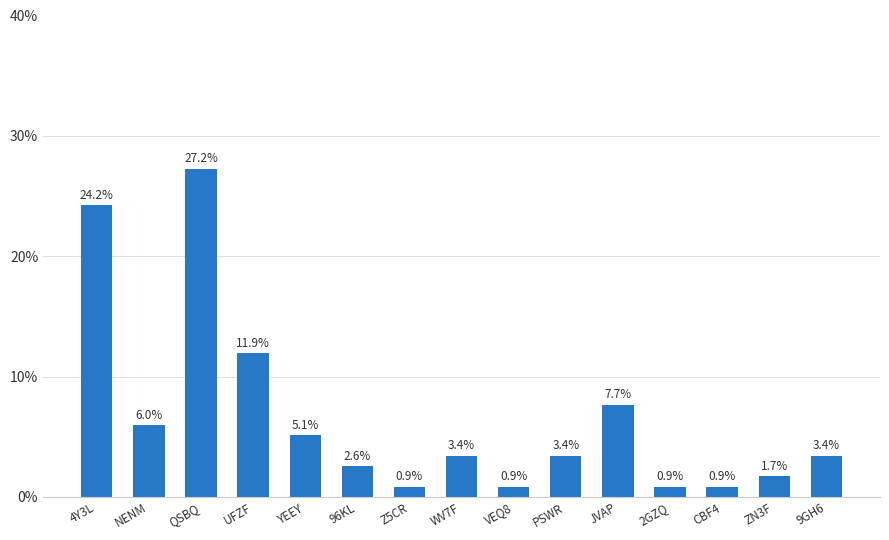

What is the maximum value shown in the chart?

27.2